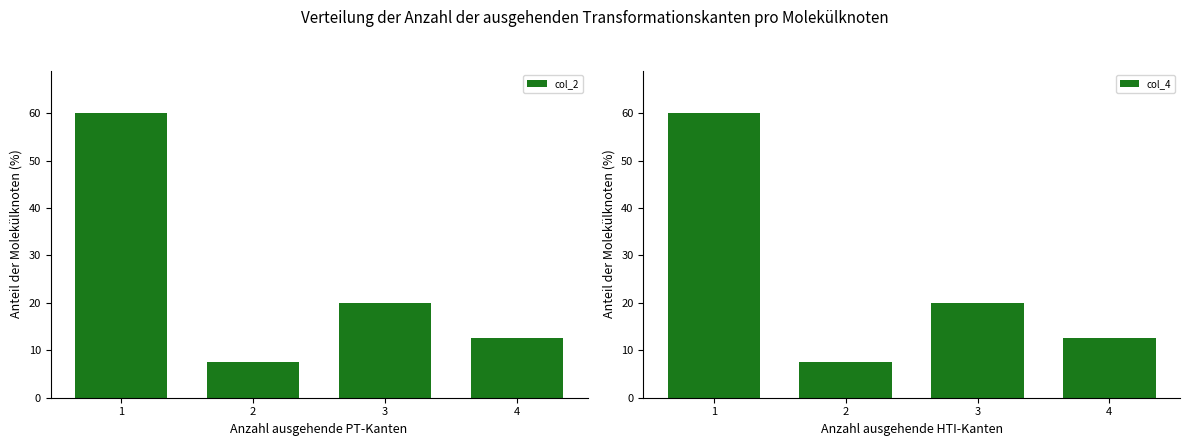

Reading left to right, list all the values displayed in this chart.

col_2: 1=60.0	2=7.5	3=20.0	4=12.5
col_4: 1=60.0	2=7.5	3=20.0	4=12.5